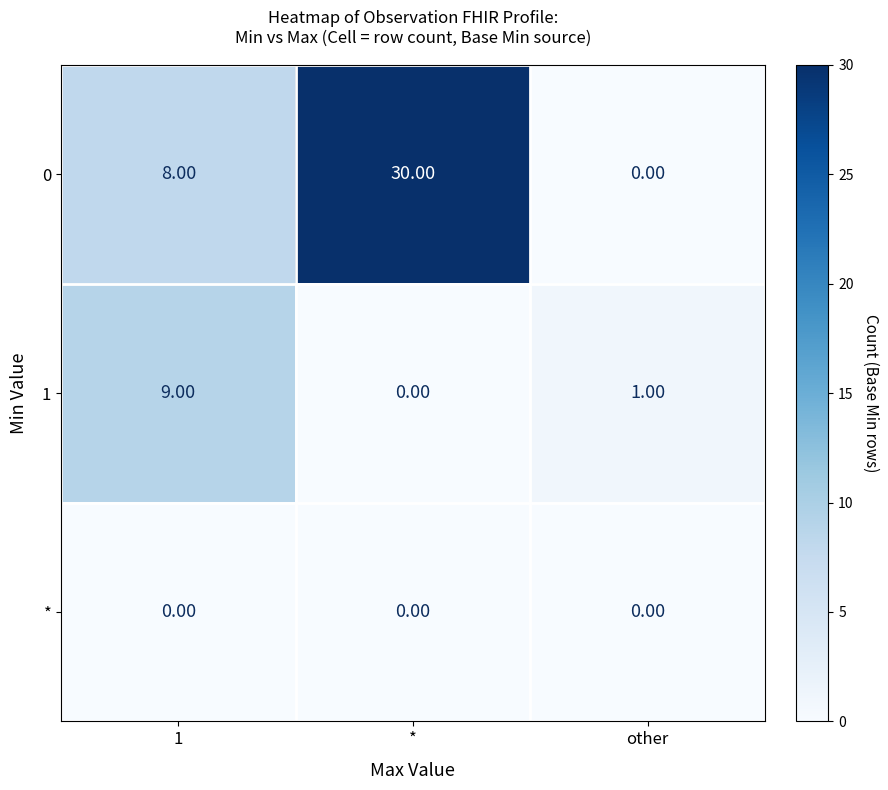

At which category is the sum across all series the highest?

*